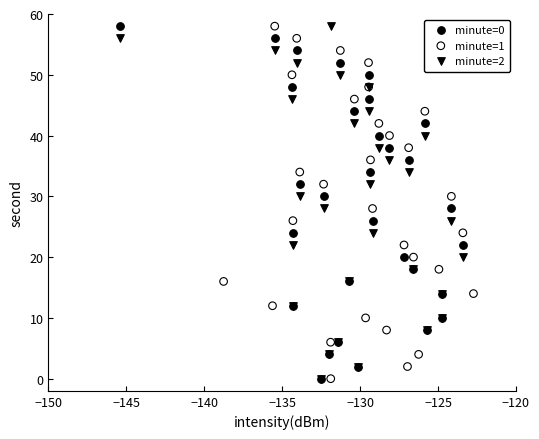

What are all the series names shown in the legend?

minute=0, minute=1, minute=2